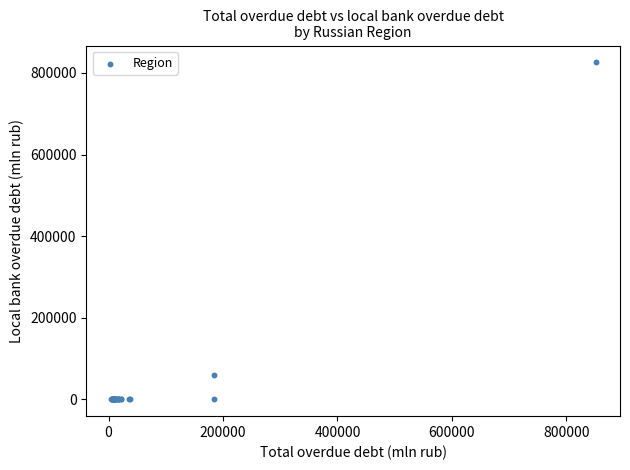

What Y value in the scatter plot is closest to 412918?

60404